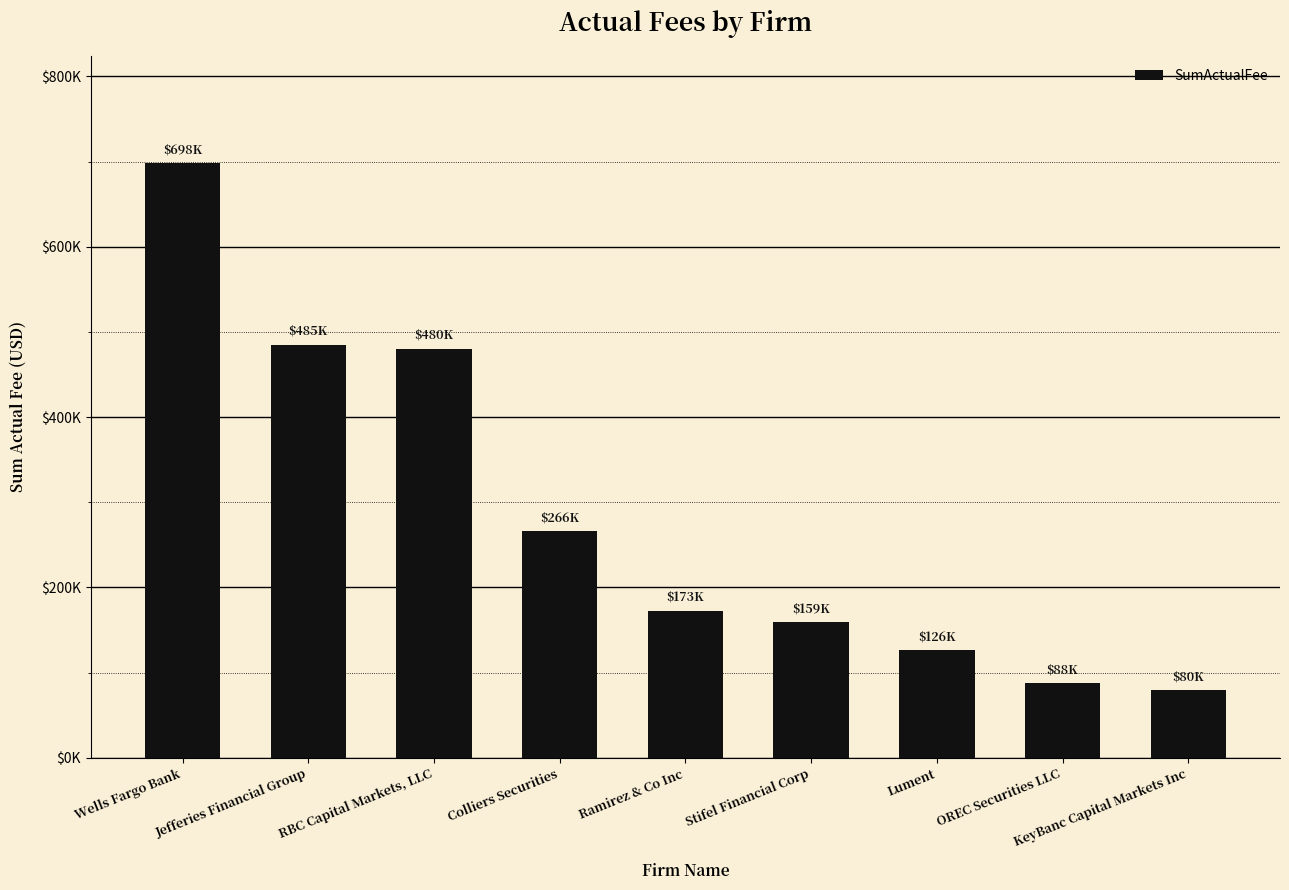

Reading right to left, list all the values displayed in this chart.

KeyBanc Capital Markets Inc=79599	OREC Securities LLC=87700	Lument=126000	Stifel Financial Corp=158800	Ramirez & Co Inc=172545	Colliers Securities=266000	RBC Capital Markets, LLC=480321	Jefferies Financial Group=485120	Wells Fargo Bank=698282